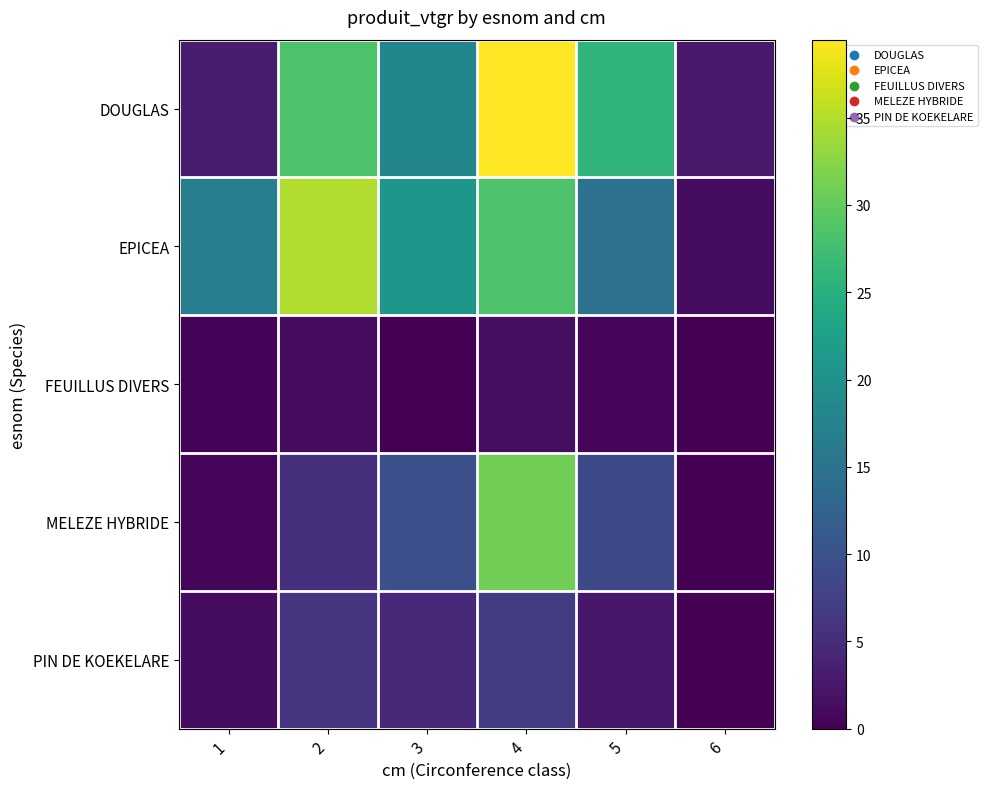

List the series in order of their peak value, lowest first.

FEUILLUS DIVERS, PIN DE KOEKELARE, MELEZE HYBRIDE, EPICEA, DOUGLAS